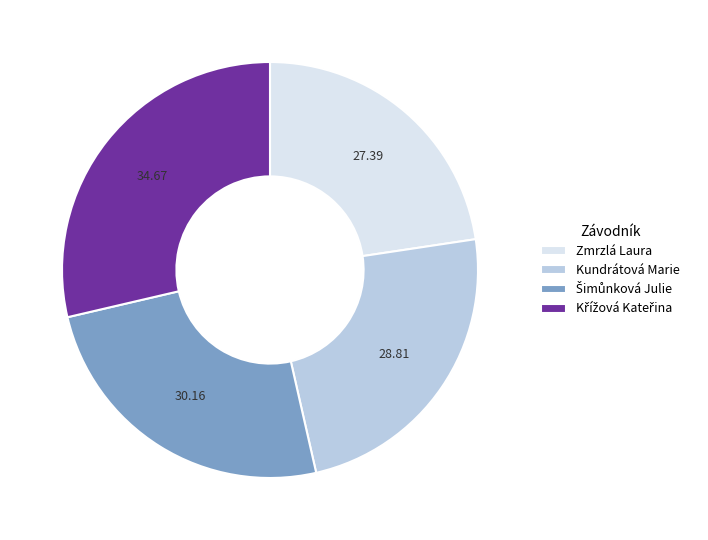

Which slice is the smallest?

Zmrzlá Laura